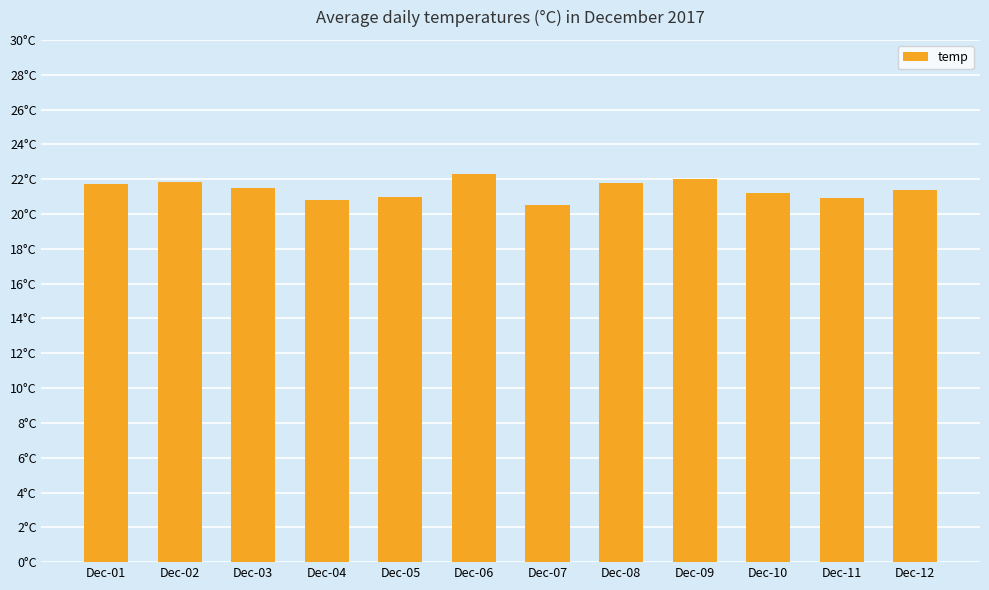

What is the sum of all values?

257.0